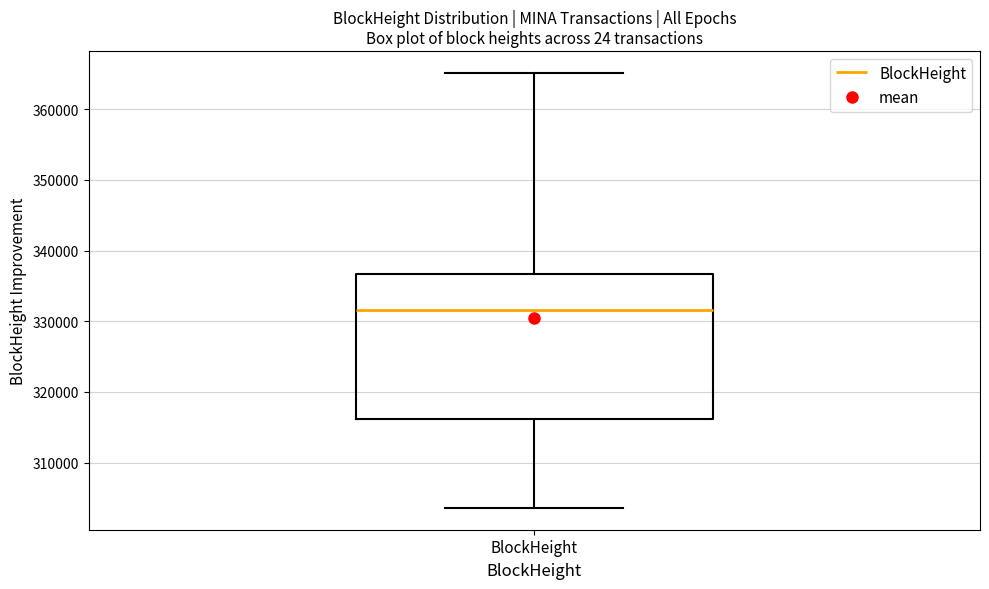

Where does the upper whisker of the box for BlockHeight end on the y-axis? The values are not printed on the chart, so give them approximately, as read against the axis.

365000